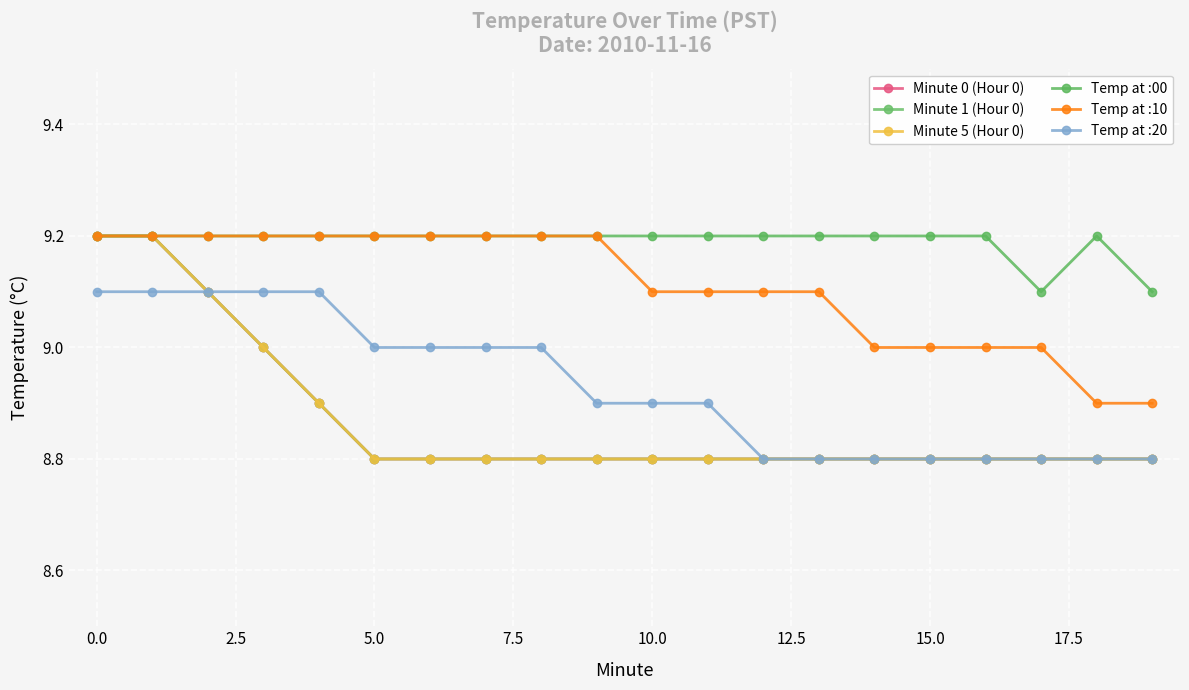

Does the chart have visible grid lines?

Yes